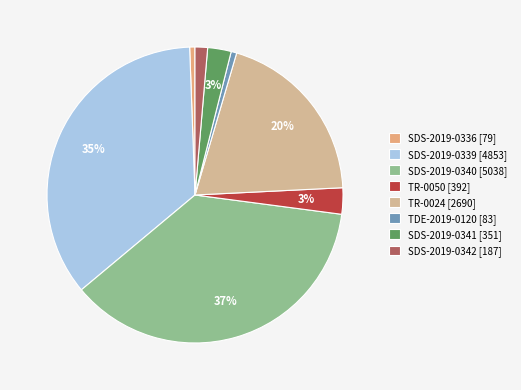

What percentage do SDS-2019-0336 and SDS-2019-0339 together represent?

36.1%